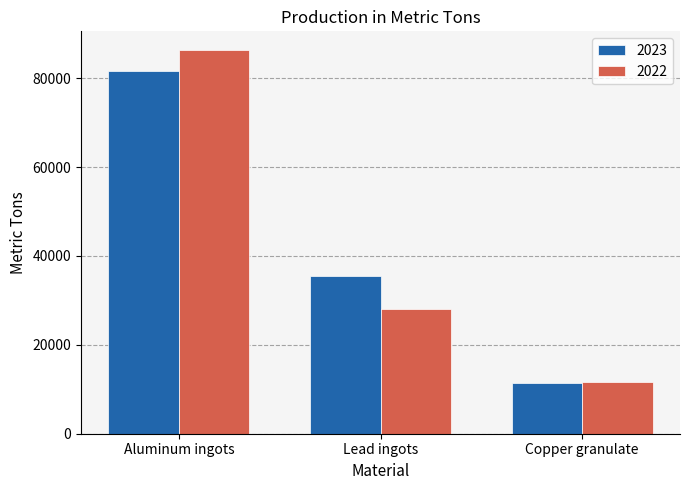

Which series has the widest spread of values?

2022